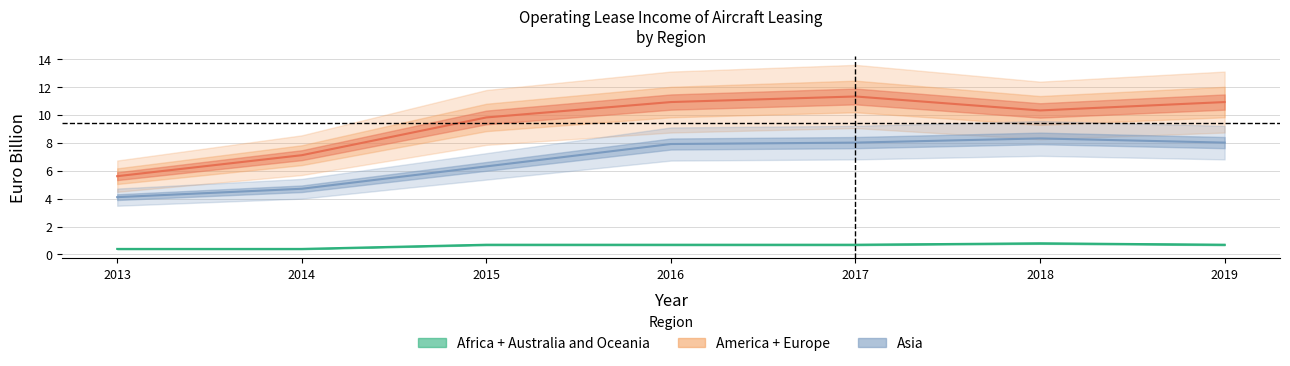

Is this an area chart (filled region under the line)?

No